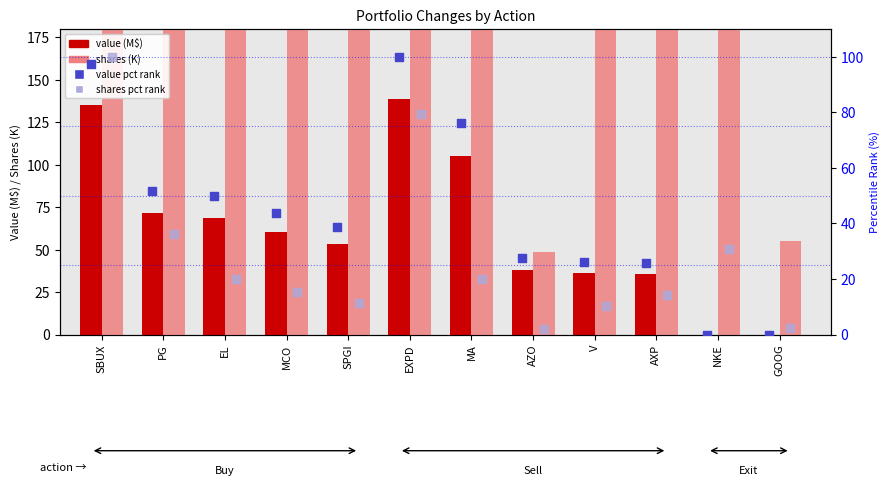

Which series has the widest spread of Y values?

shares (K)